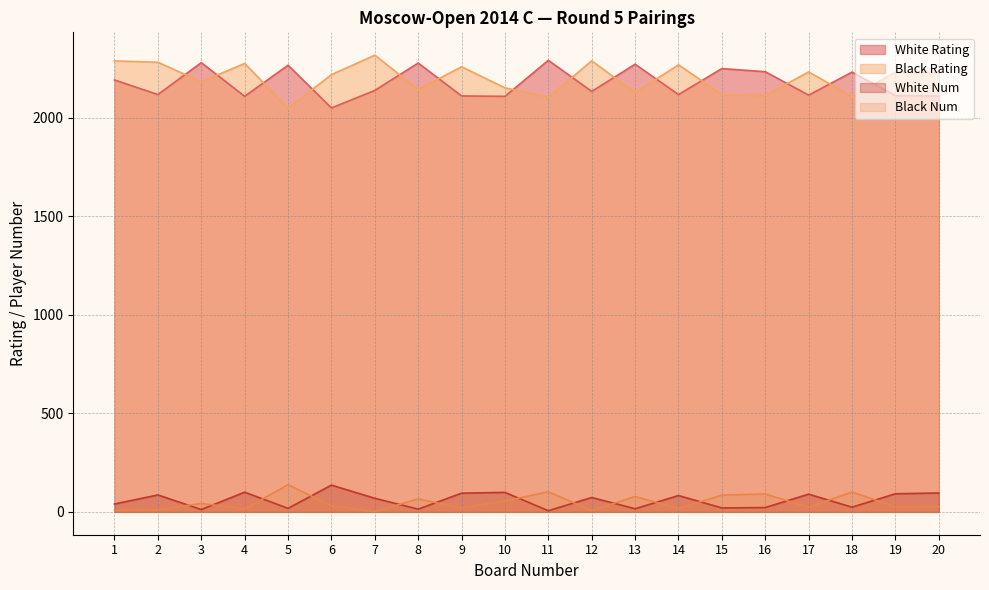

What is the greatest value displayed?

2319